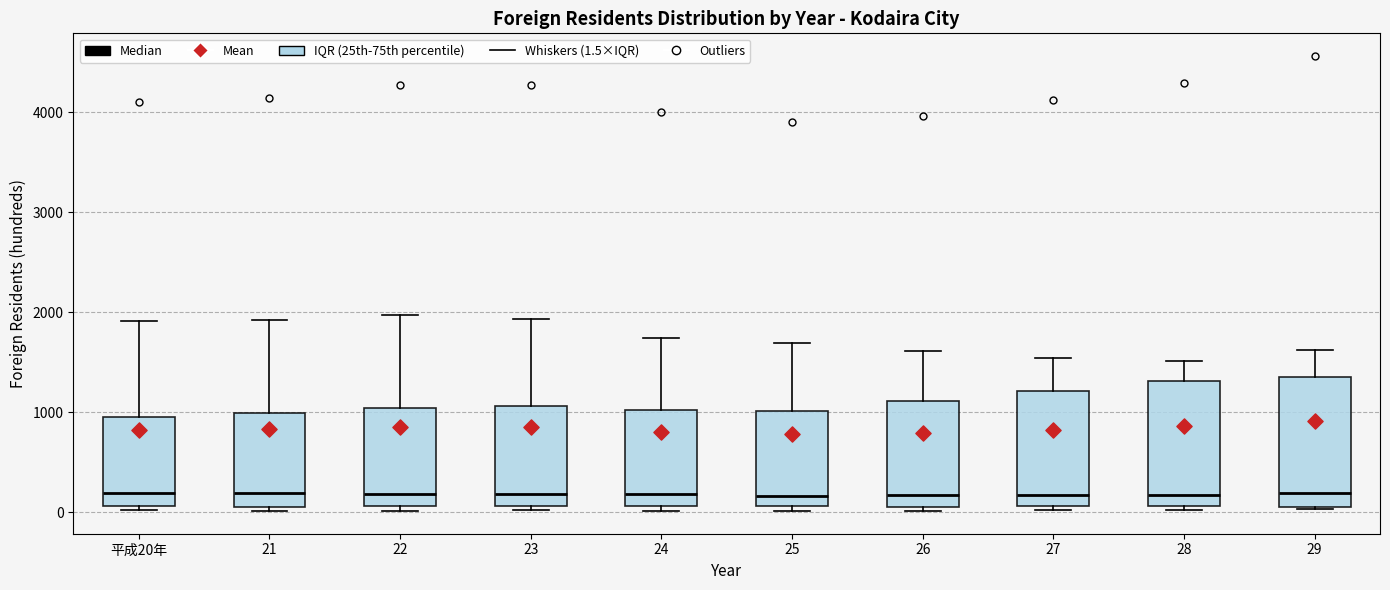

Reading left to right, read every box against the y-axis: the position of its median line, the range the box covers, and the ends of its whiskers. The values are not printed on the chart, so give them approximately, as read against the axis.

平成20年: median 200, box 100 to 1000, whiskers 0 to 1900
21: median 200, box 100 to 1000, whiskers 0 to 1900
22: median 200, box 100 to 1000, whiskers 0 to 2000
23: median 200, box 100 to 1100, whiskers 0 to 1900
24: median 200, box 100 to 1000, whiskers 0 to 1700
25: median 200, box 100 to 1000, whiskers 0 to 1700
26: median 200, box 100 to 1100, whiskers 0 to 1600
27: median 200, box 100 to 1200, whiskers 0 to 1500
28: median 200, box 100 to 1300, whiskers 0 to 1500
29: median 200, box 100 to 1400, whiskers 0 to 1600